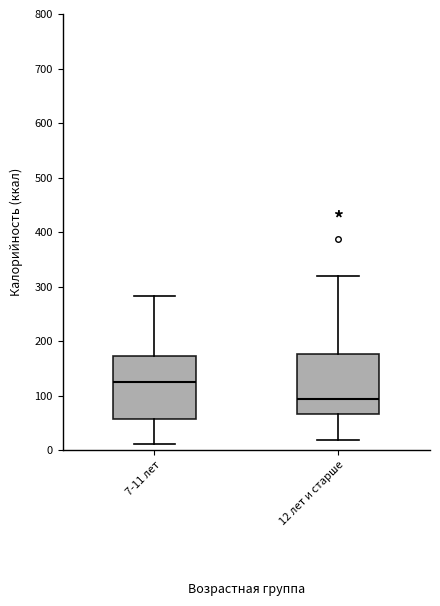

Which box's median line is the lowest?

12 лет и старше